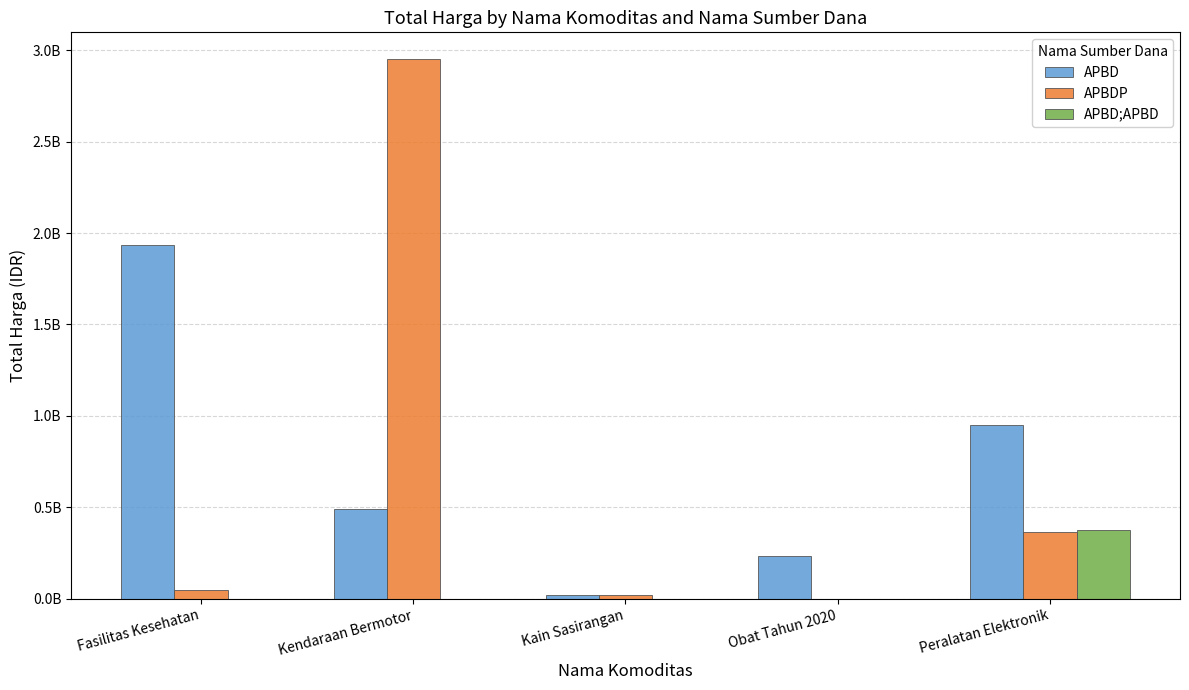

Reading left to right, extract all data points from this chart.

APBD: 1935045775	493000000	18900000	232925110	948767000
APBDP: 49730040	2950737000	19175000	0	362103800
APBD;APBD: 0	0	0	0	373404000